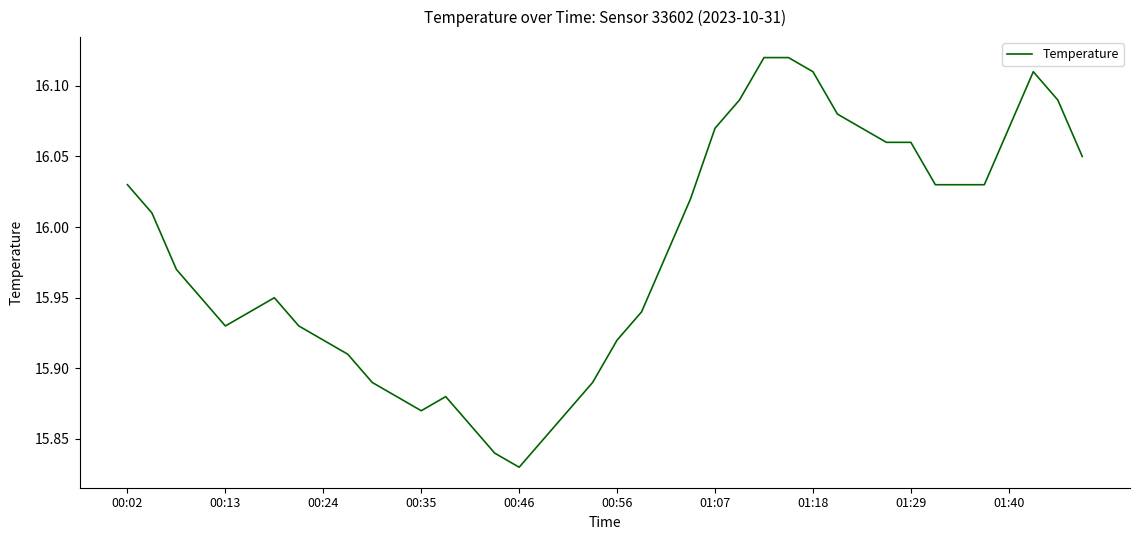

How many distinct data groups are displayed?

1